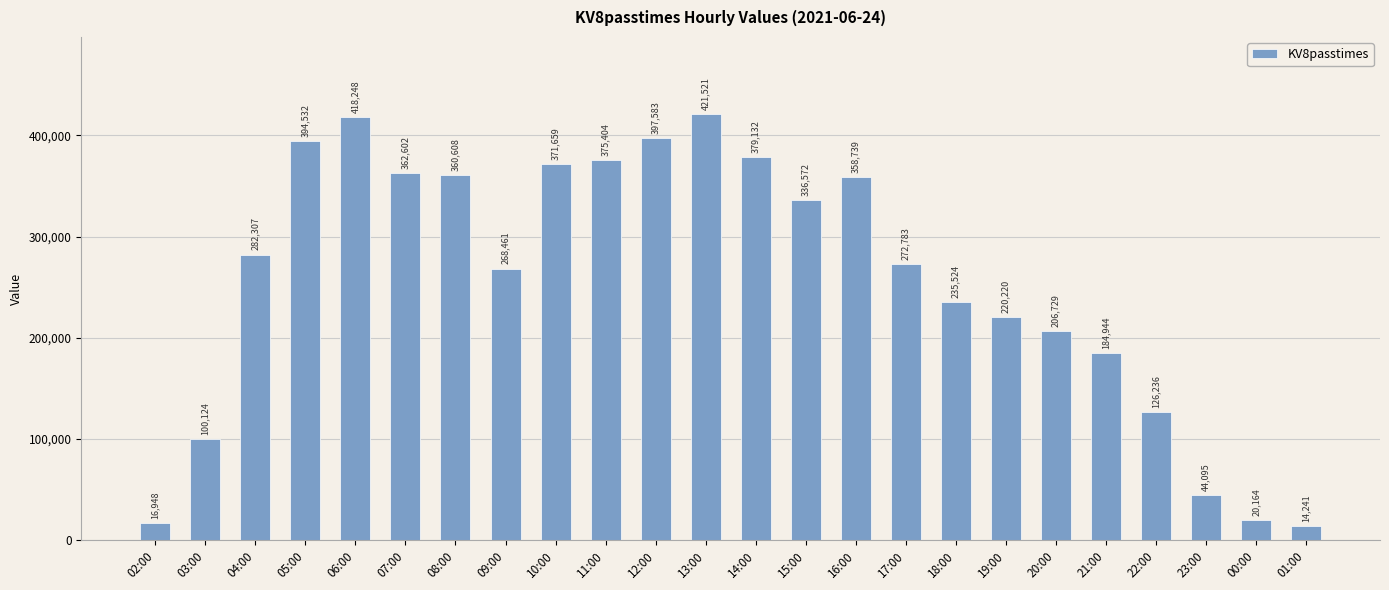

Reading left to right, list all the values displayed in this chart.

02:00=16948	03:00=100124	04:00=282307	05:00=394532	06:00=418248	07:00=362602	08:00=360608	09:00=268461	10:00=371659	11:00=375404	12:00=397583	13:00=421521	14:00=379132	15:00=336572	16:00=358739	17:00=272783	18:00=235524	19:00=220220	20:00=206729	21:00=184944	22:00=126236	23:00=44095	00:00=20164	01:00=14241